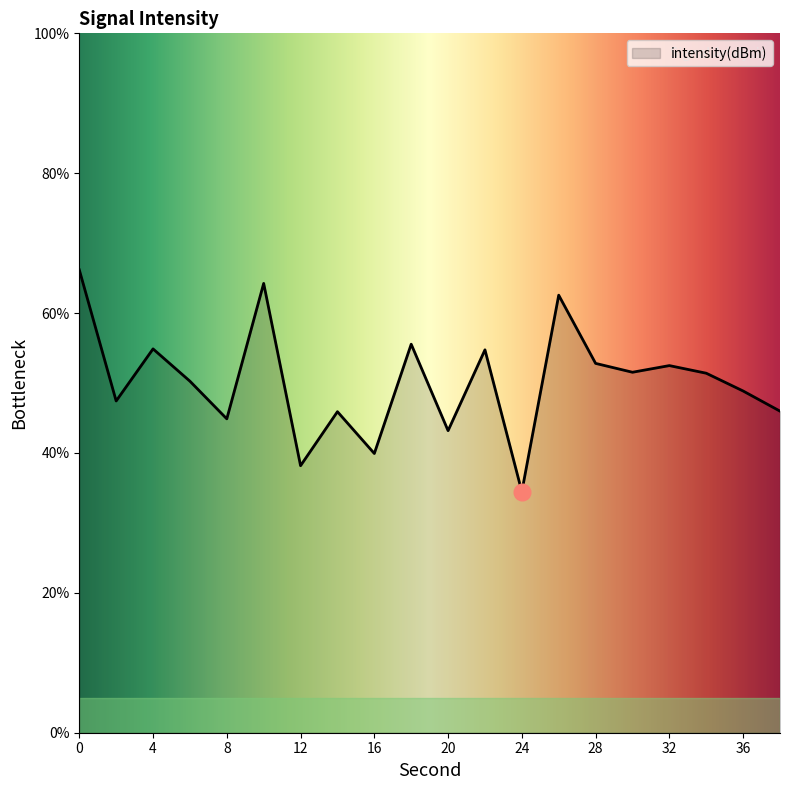

What is the difference between the second highest and minimum values?

29.8